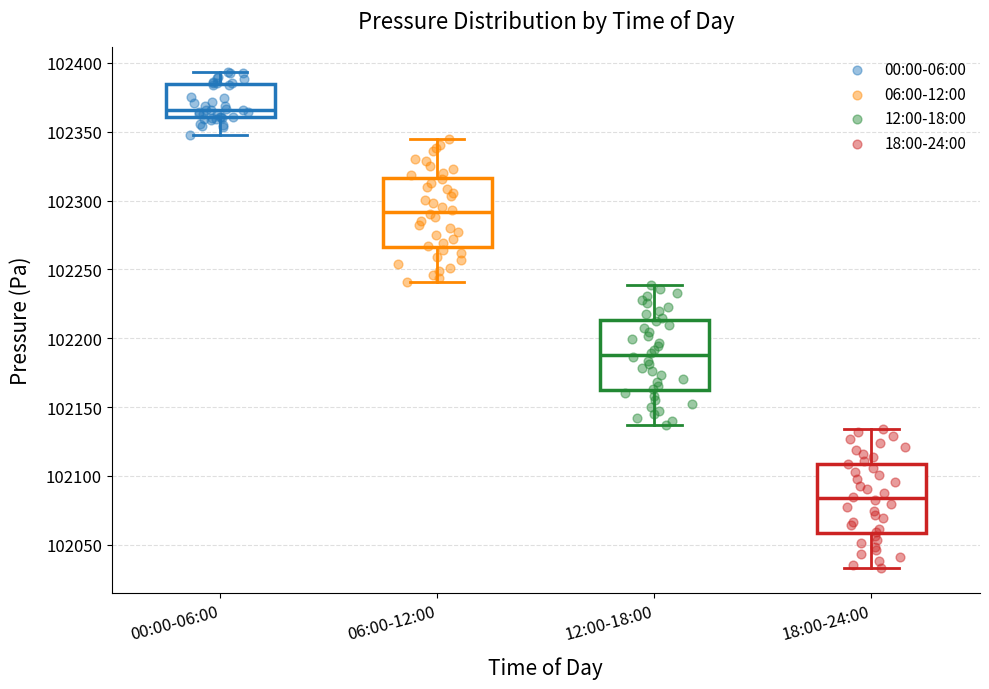

Which box has the highest median line?

00:00-06:00